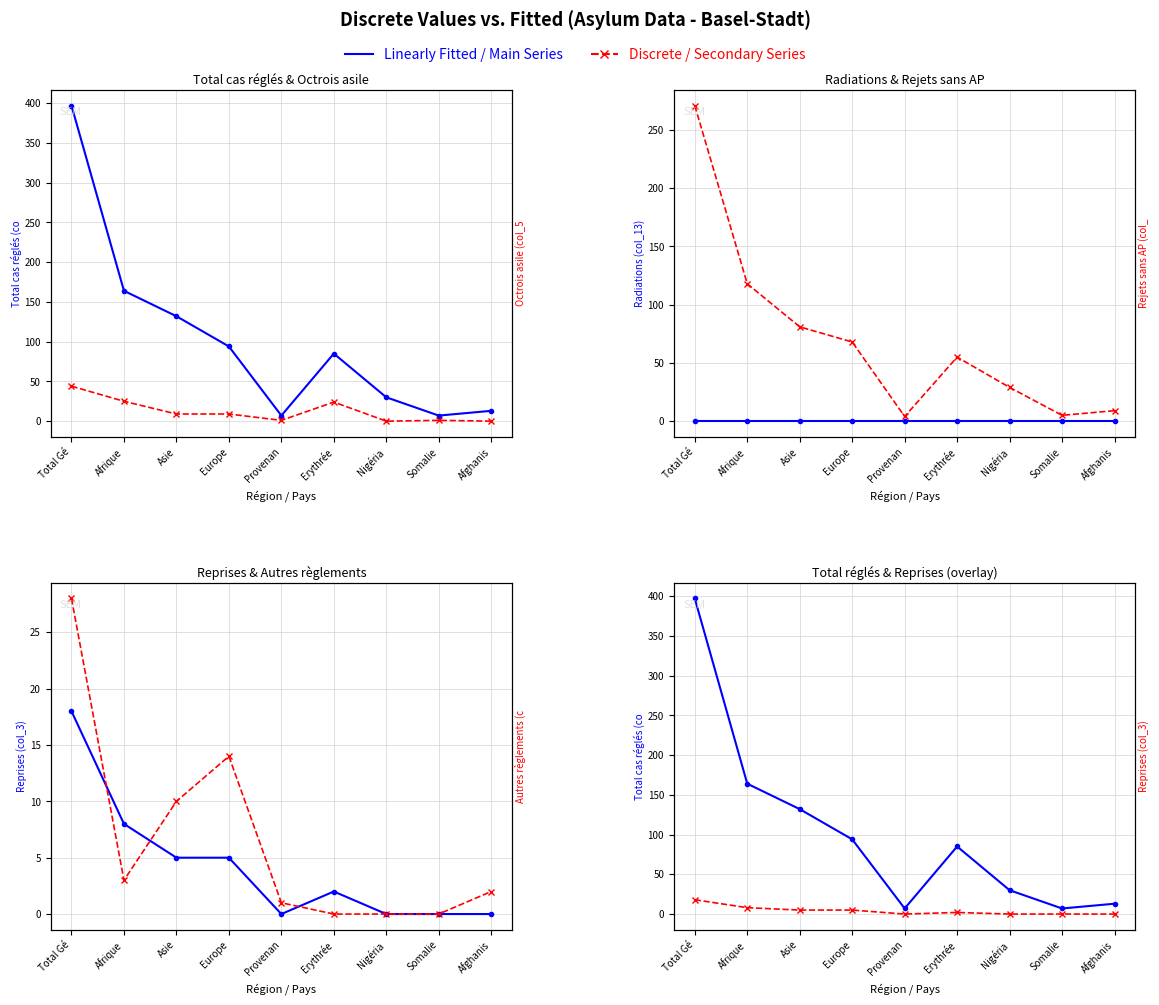

The value of Rejets sans AP (col_9) at Erythrée is 87. True or false?

False